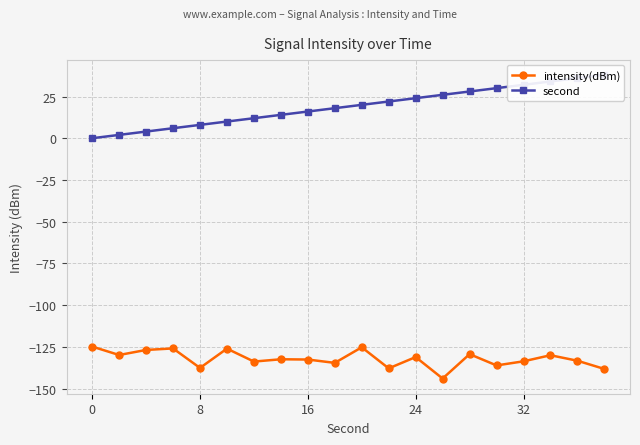

True or false: second has a value of 34.3 at 10.

False